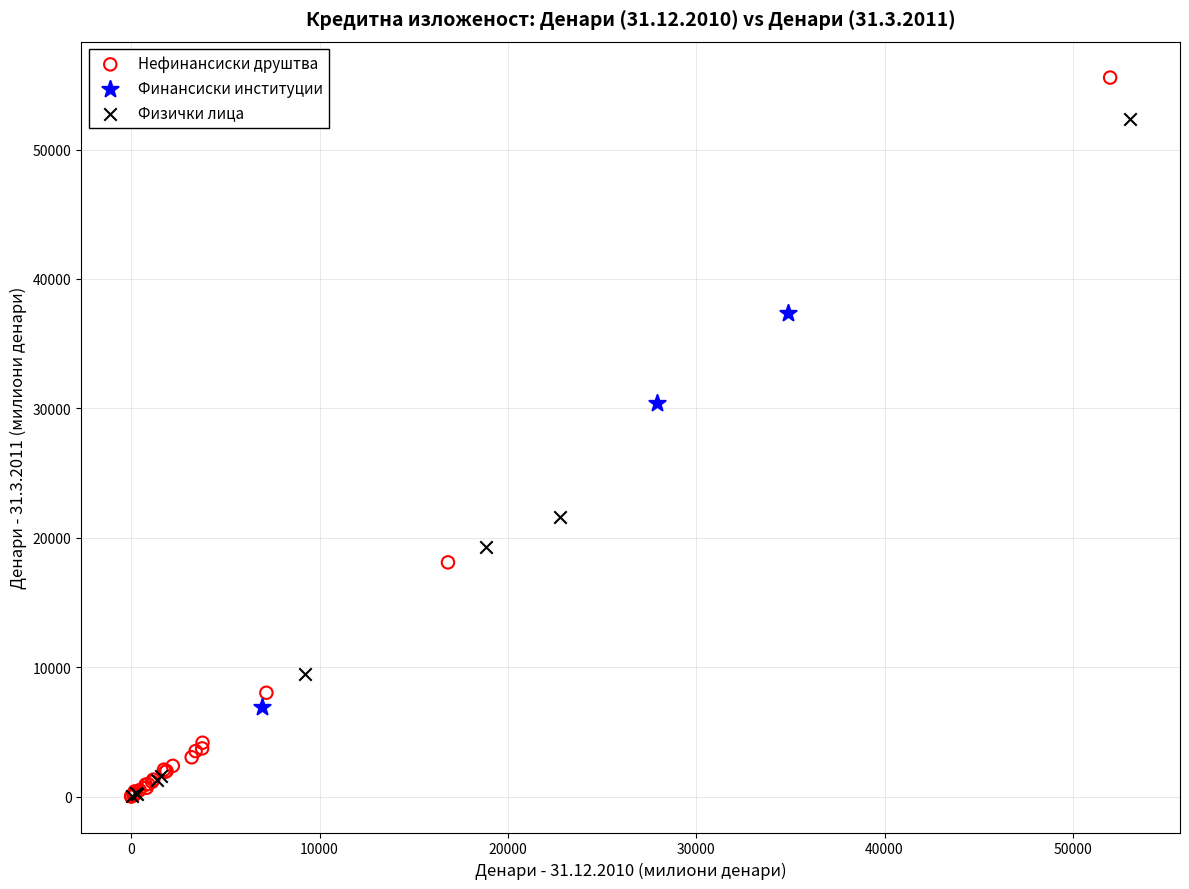

Which series has the widest spread of Y values?

Нефинансиски друштва